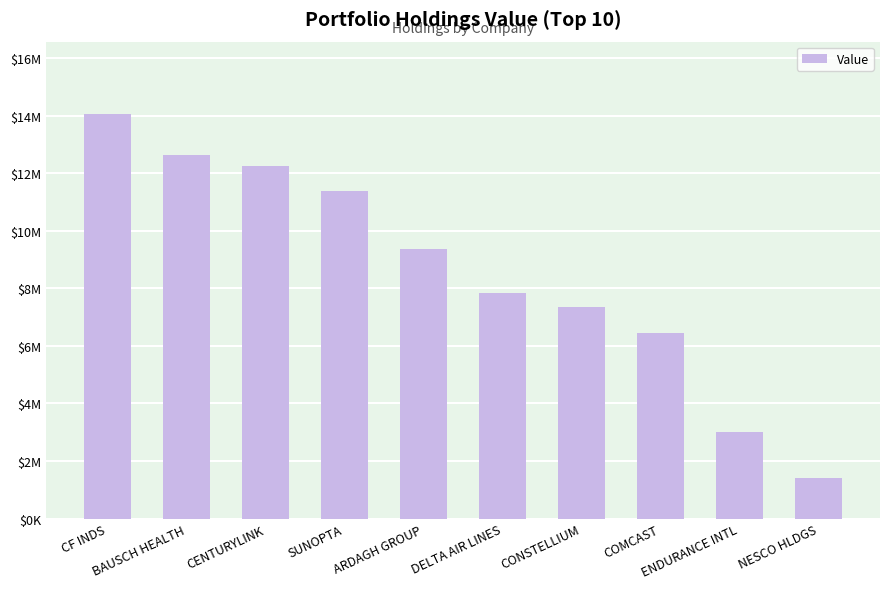

Reading left to right, list all the values displayed in this chart.

14048000	12638000	12248000	11380000	9352000	7848000	7344000	6458000	3015000	1424000